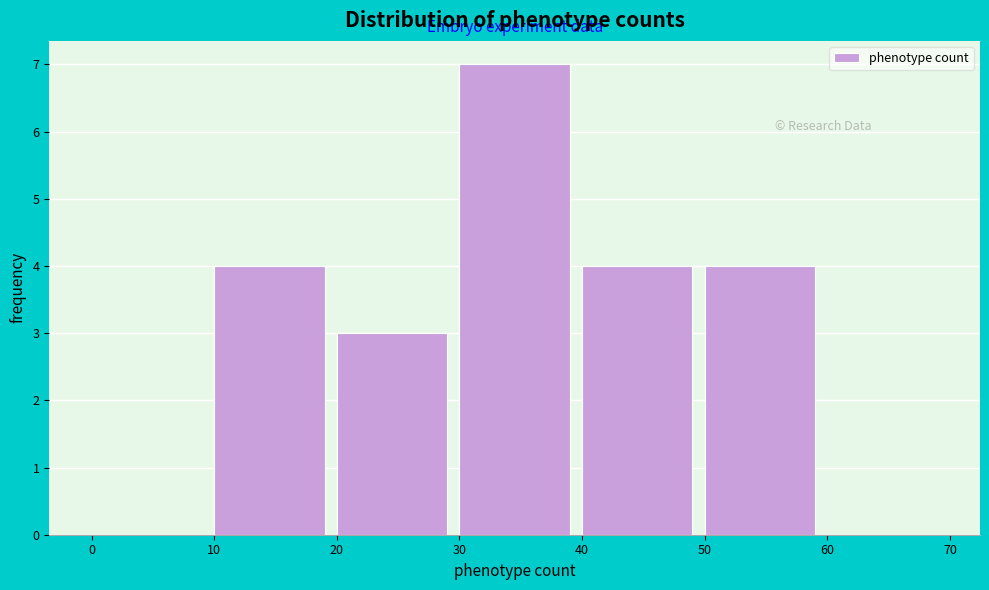

Which range on the x-axis has the tallest bar?

30 to 40